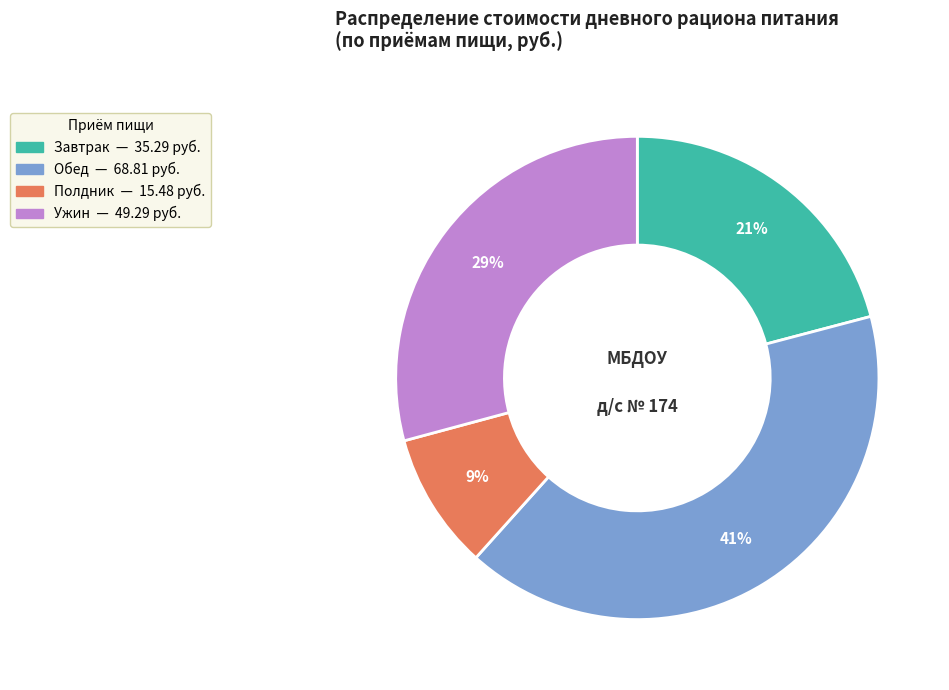

What is the largest slice in the pie chart?

Обед